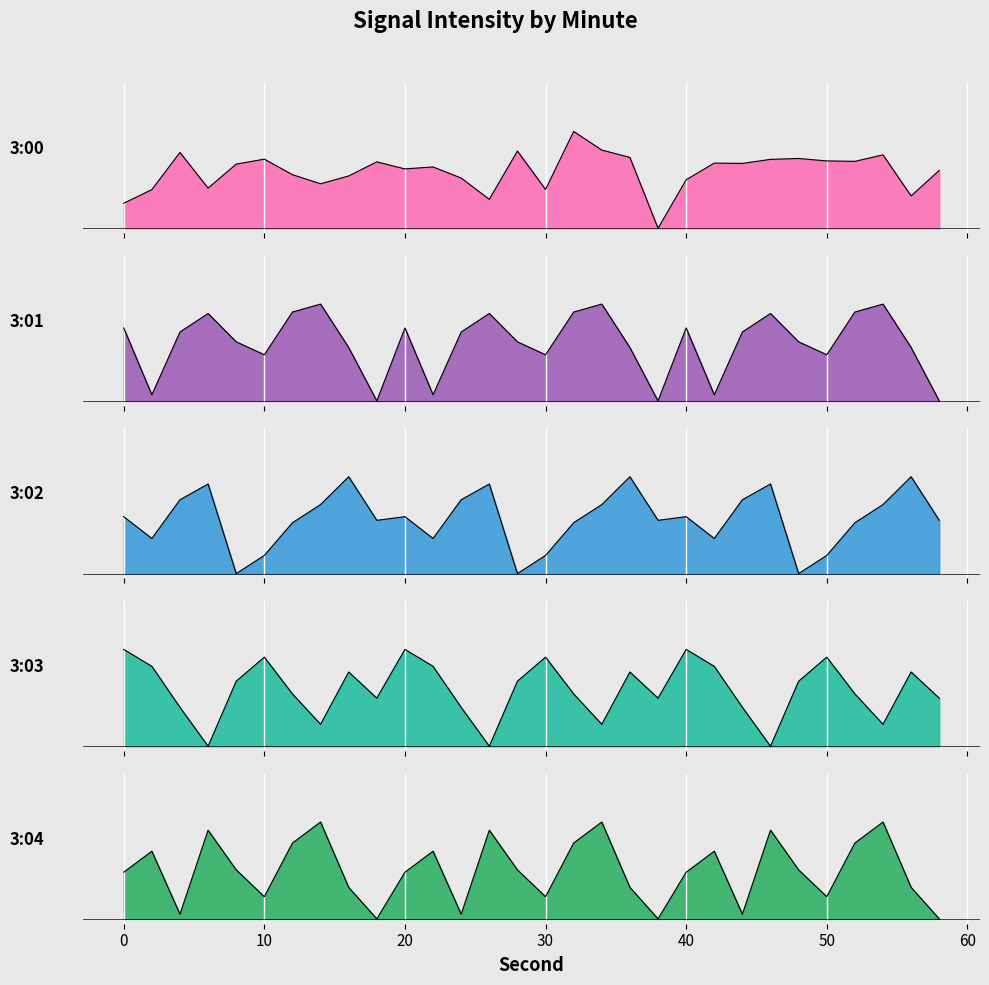

List the series in order of their peak value, highest first.

3:00, 3:01, 3:02, 3:03, 3:04